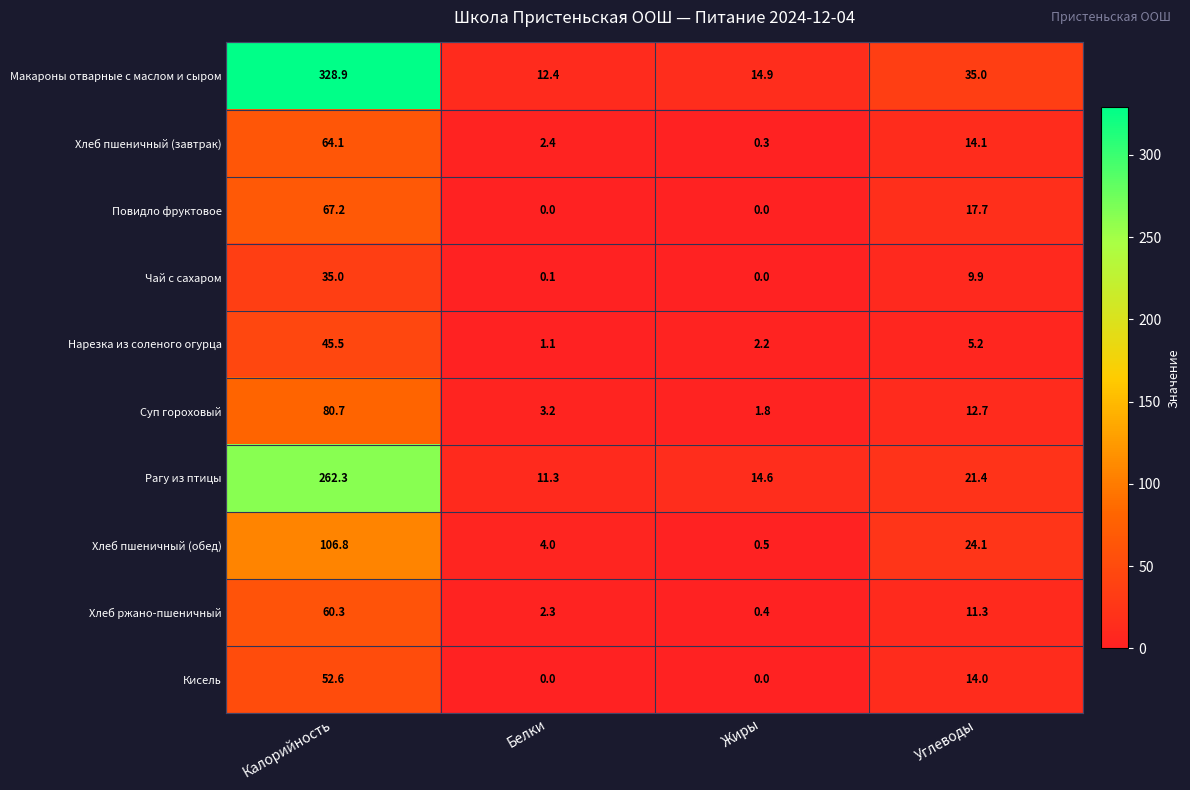

Is it true that Кисель equals 14.0 at Углеводы?

True